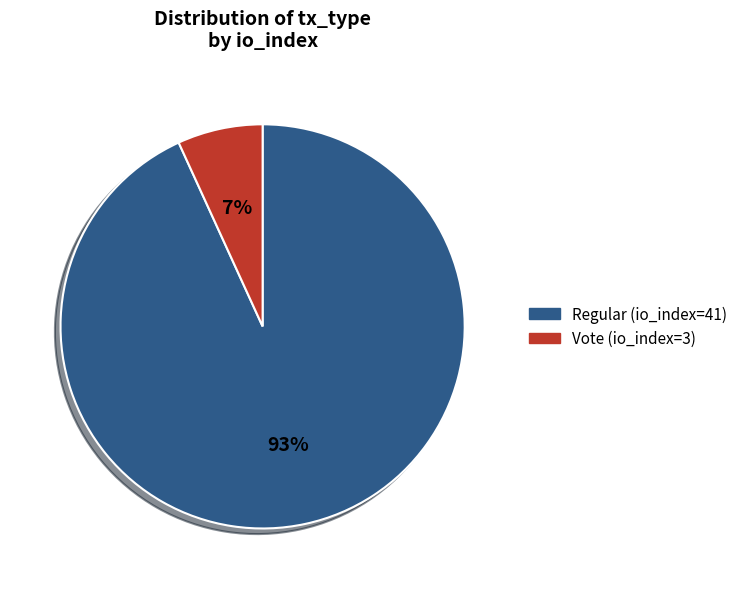

Is the sum of Regular (io_index=41) and Vote (io_index=3) greater than half?

Yes